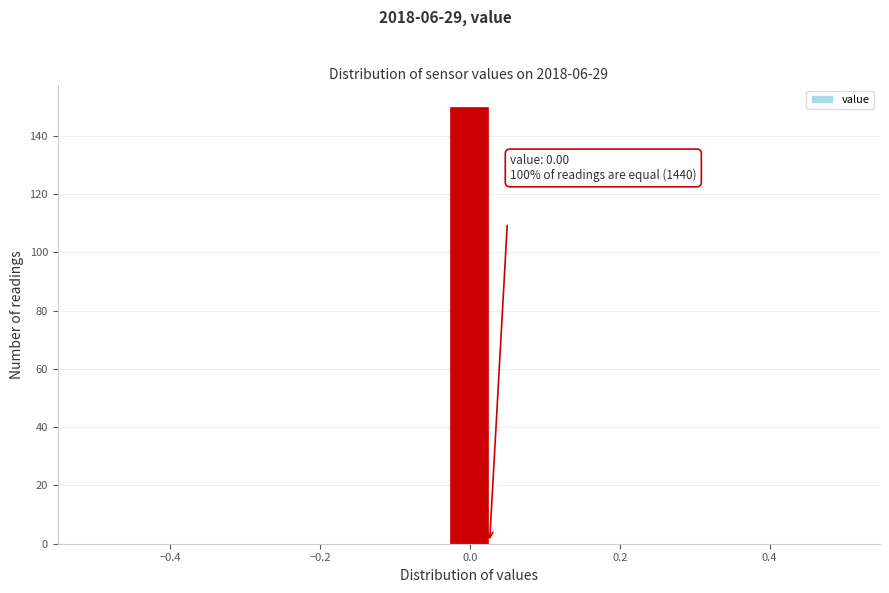

Around what value on the x-axis is the tallest bar? Give the approximate position of its centre, as read against the axis.

0.00